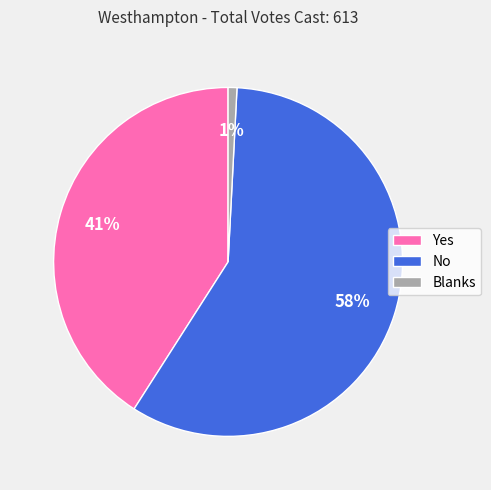

What percentage is the No slice, to the nearest percent?

58%